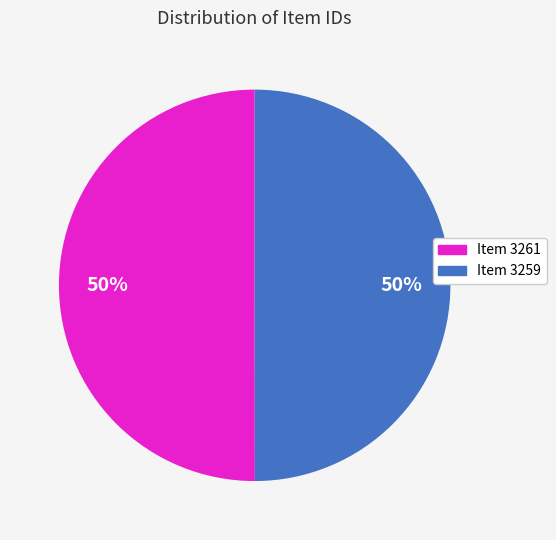

The Item 3259 slice represents 50% of the pie. True or false?

True